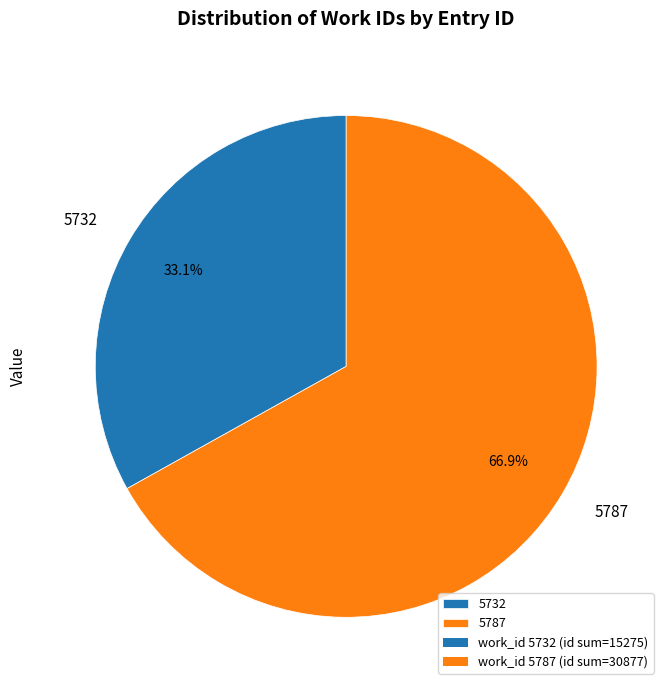

To the nearest percent, what is the average slice percentage?

50%